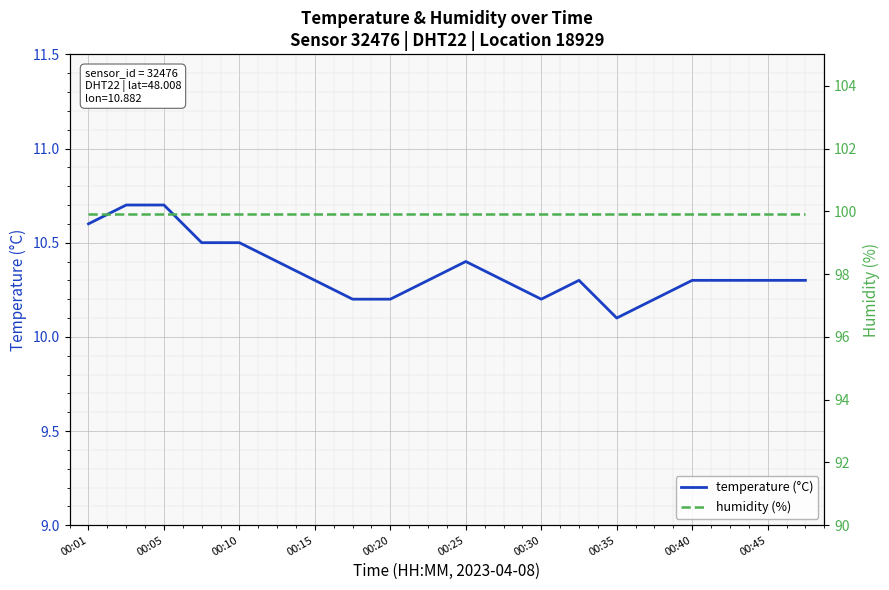

What is the minimum value for temperature (°C)?

10.1